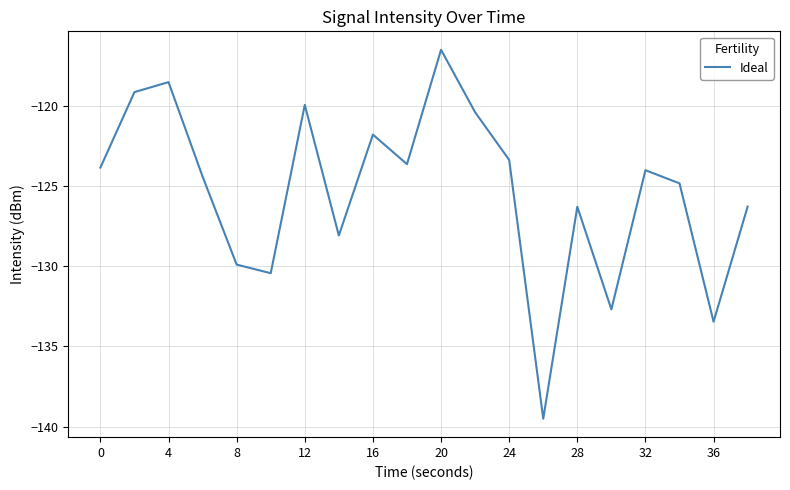

What is the smallest value displayed?

-139.5